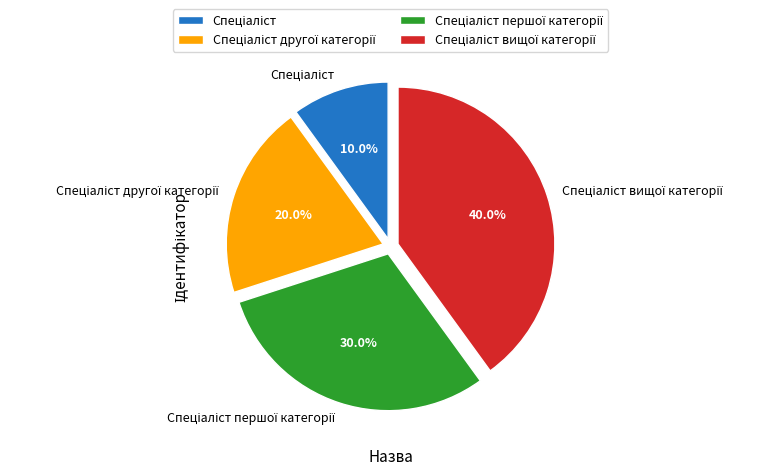

Is there any slice that represents more than half of the pie?

No